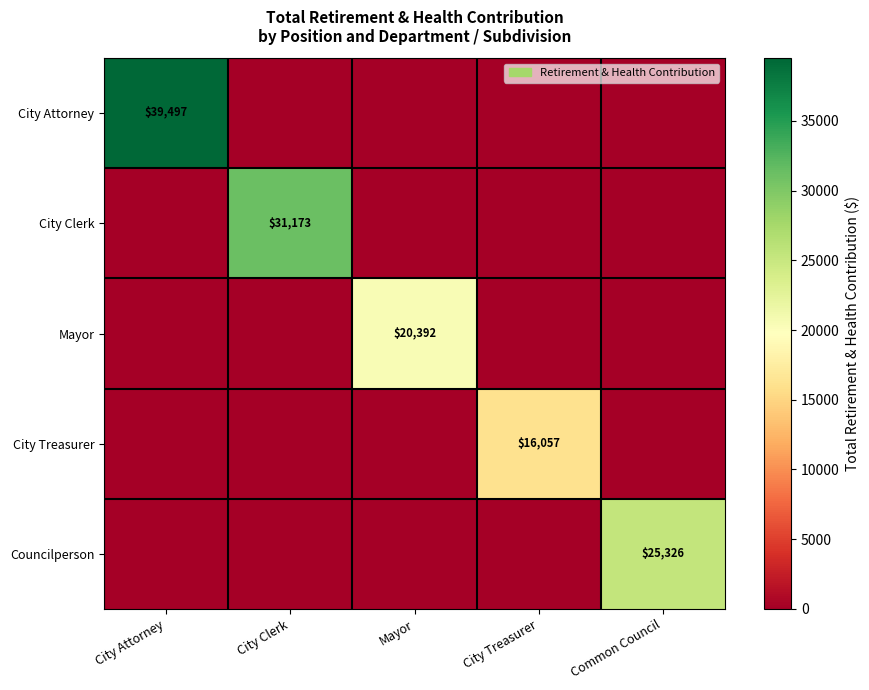

Is it true that Mayor equals 31539 at Mayor?

False